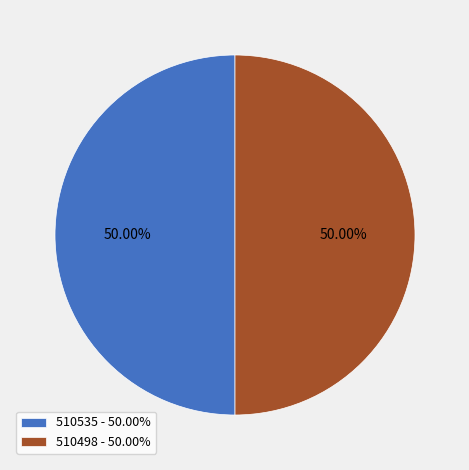

True or false: 510498 accounts for 50% of the total.

True